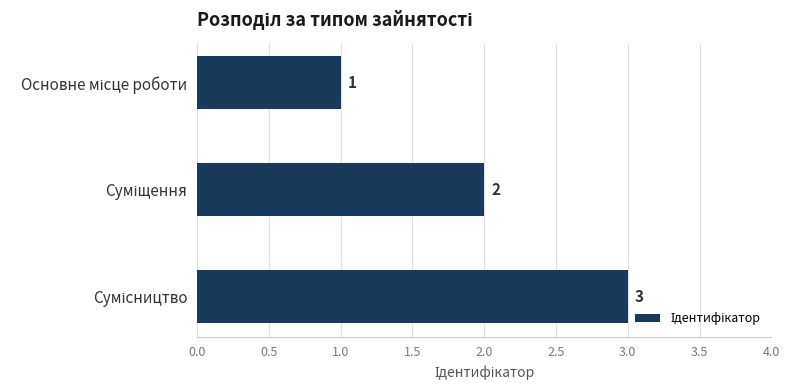

What is the sum of all values?

6